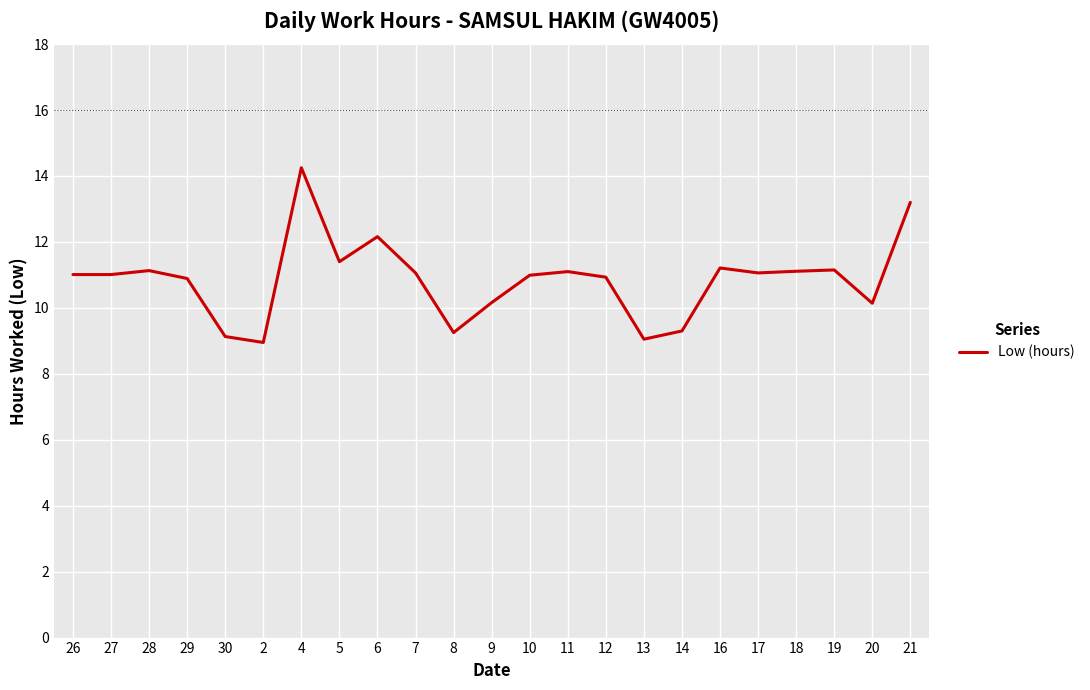

At which category does the chart reach its peak across all series?

4